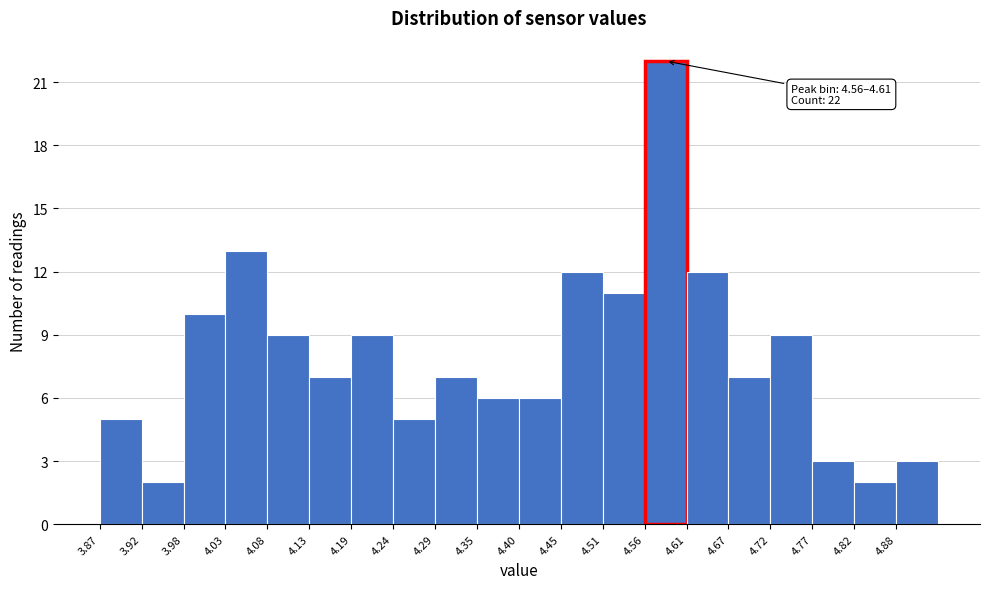

Over which range of the x-axis is the bar tallest?

4.559 to 4.612